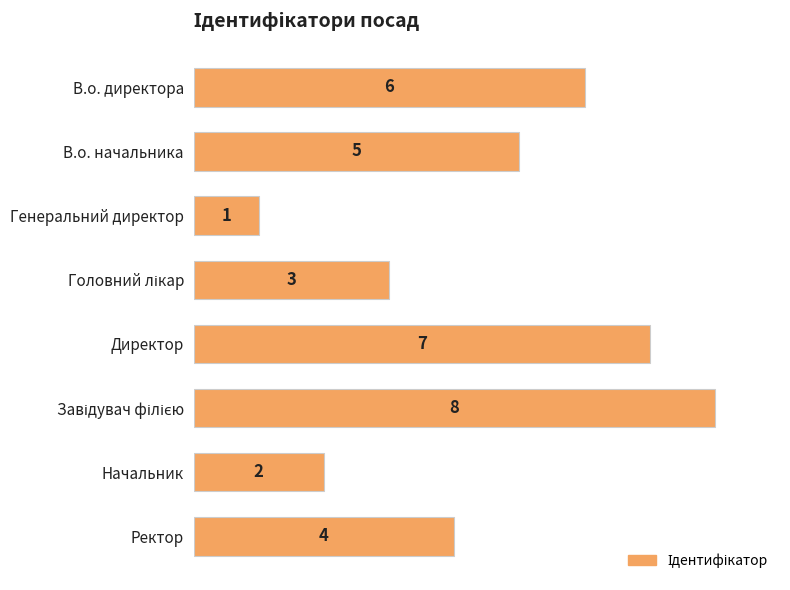

What is the difference between the second highest and minimum values?

6